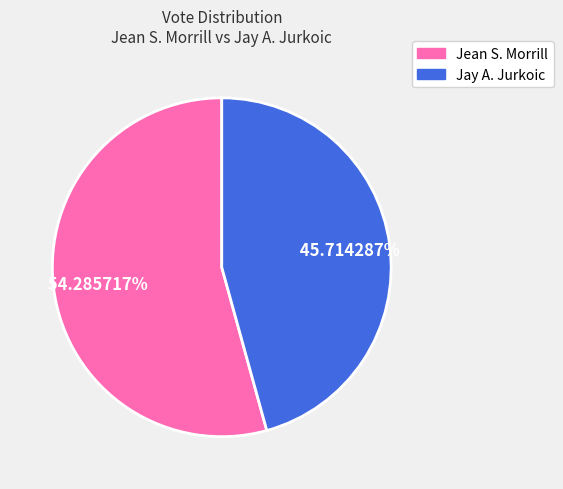

To the nearest percent, what is the average slice percentage?

50%